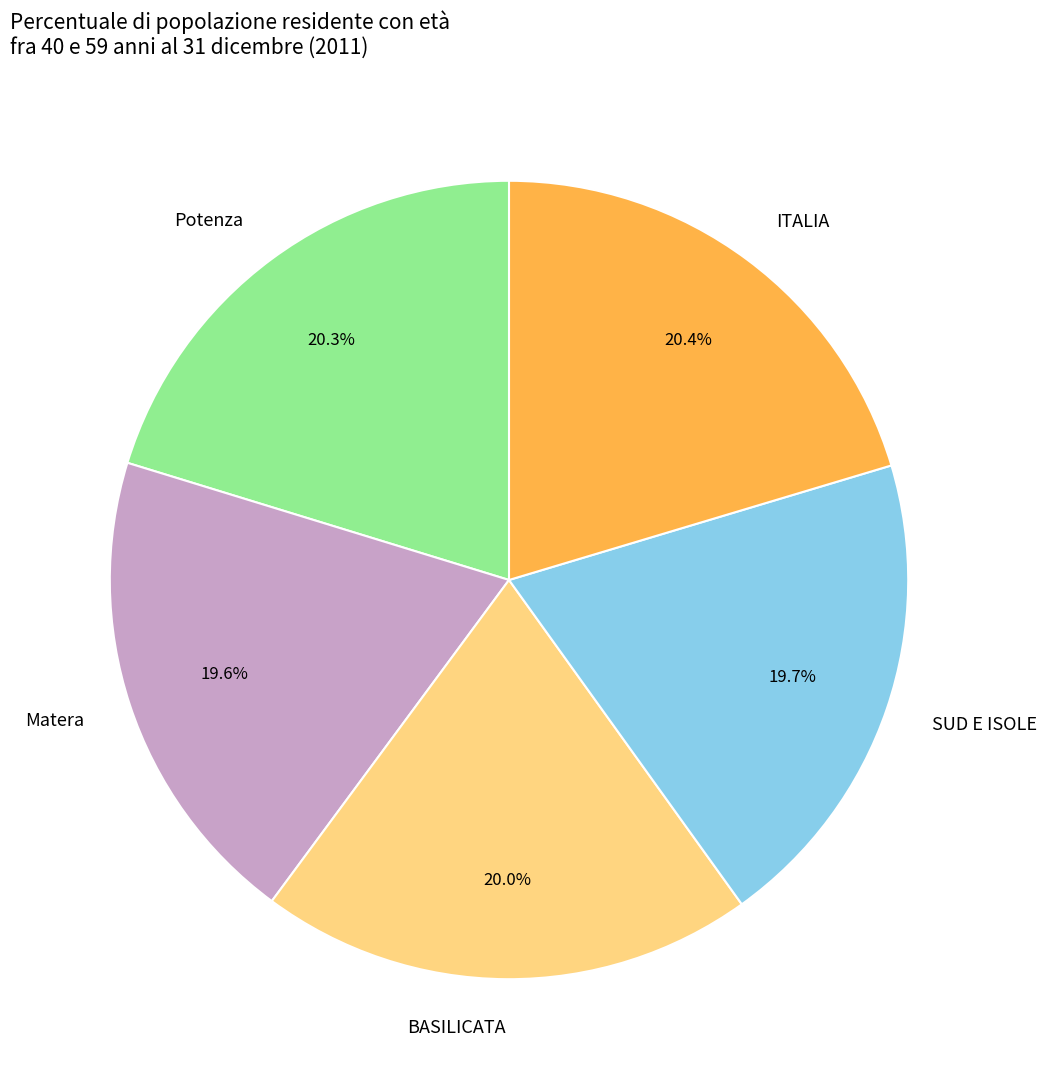

To the nearest percent, what percentage of the pie is BASILICATA?

20%